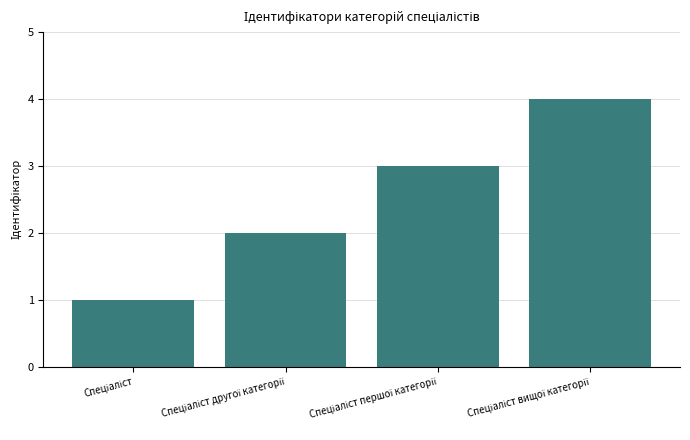

How many values are below 3?

2